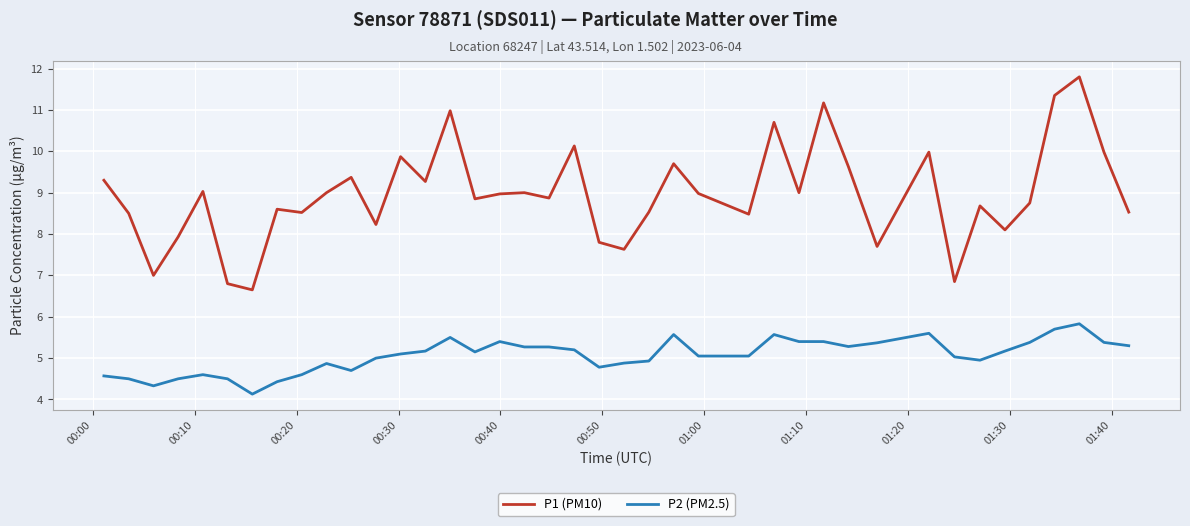

Which series has the largest total across all categories?

P1 (PM10)